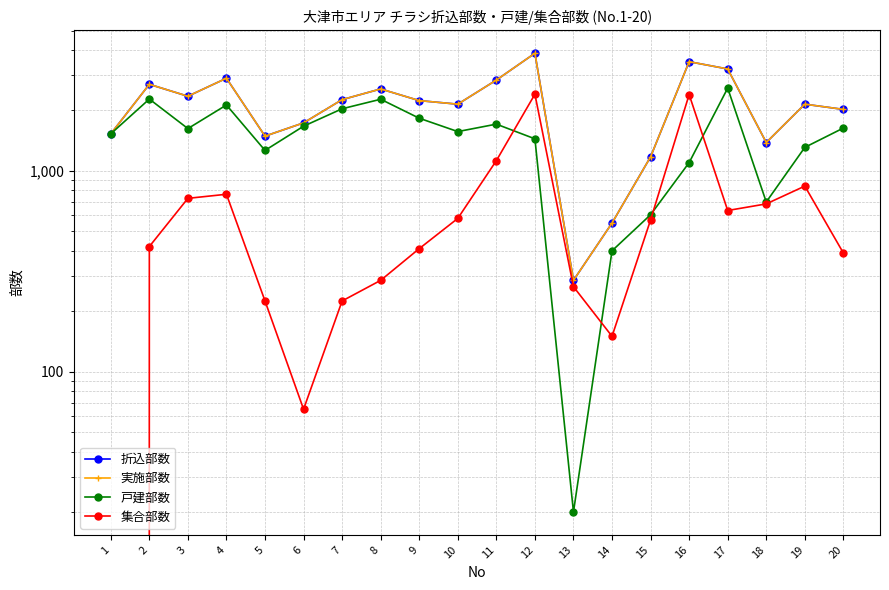

What is the total value across all series at 12?

11565